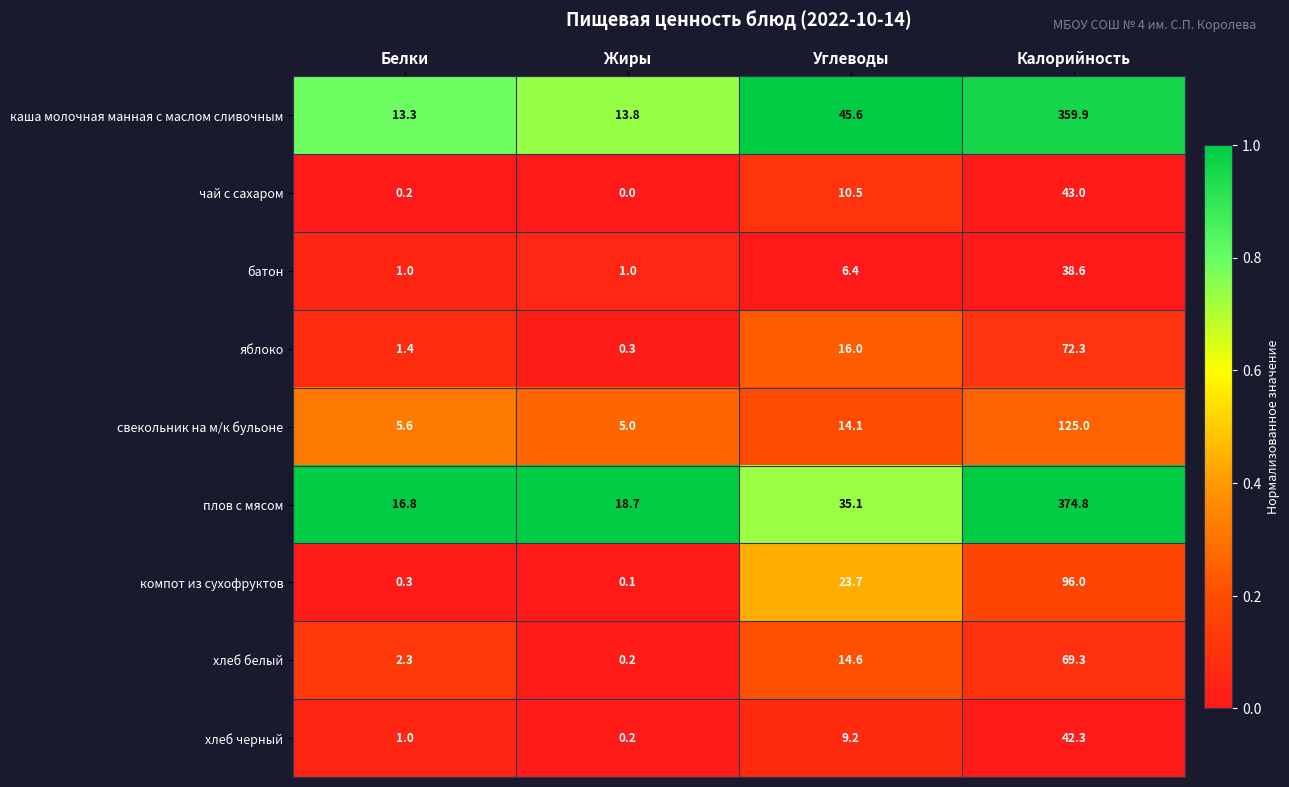

How many series are shown in this chart?

9